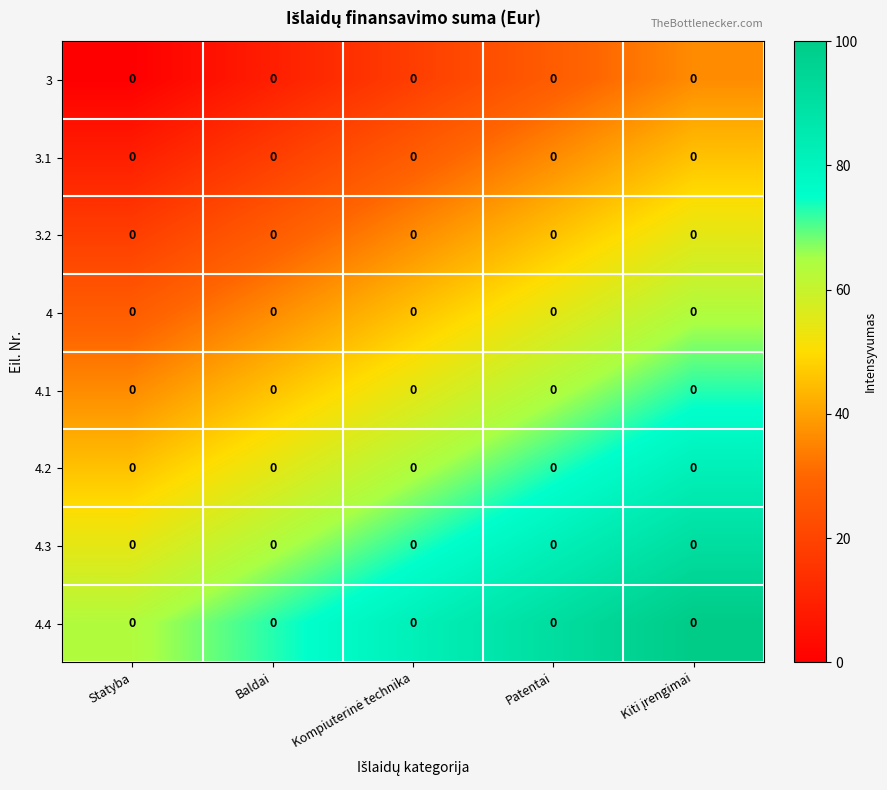

Which has a higher value, Statyba or Kompiuterinė technika?

Kompiuterinė technika